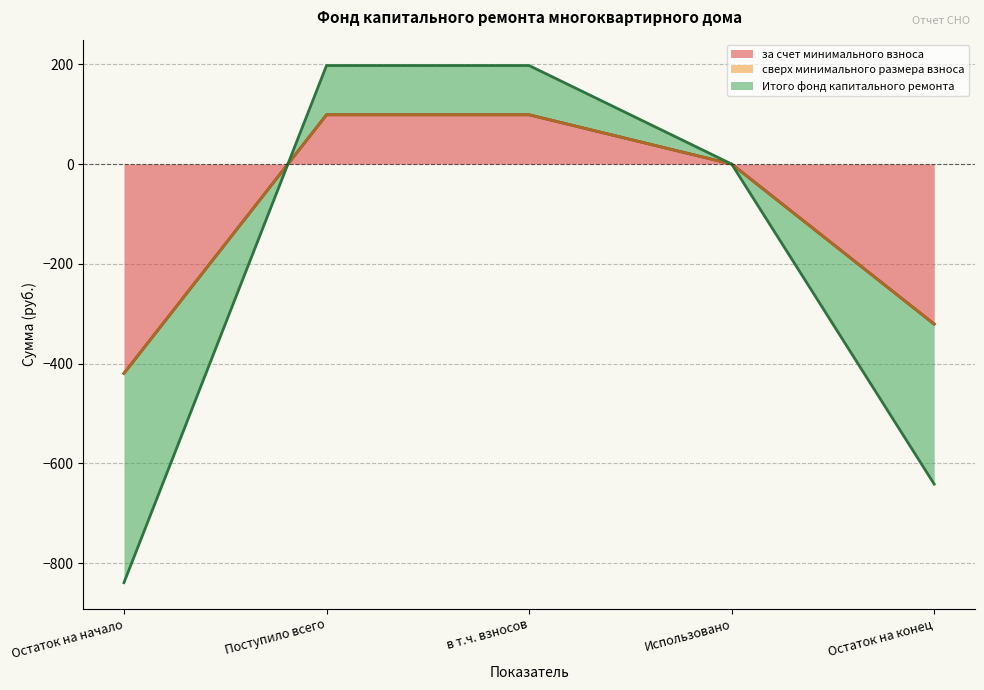

What is the total value across all series at Остаток на начало?

-839.4